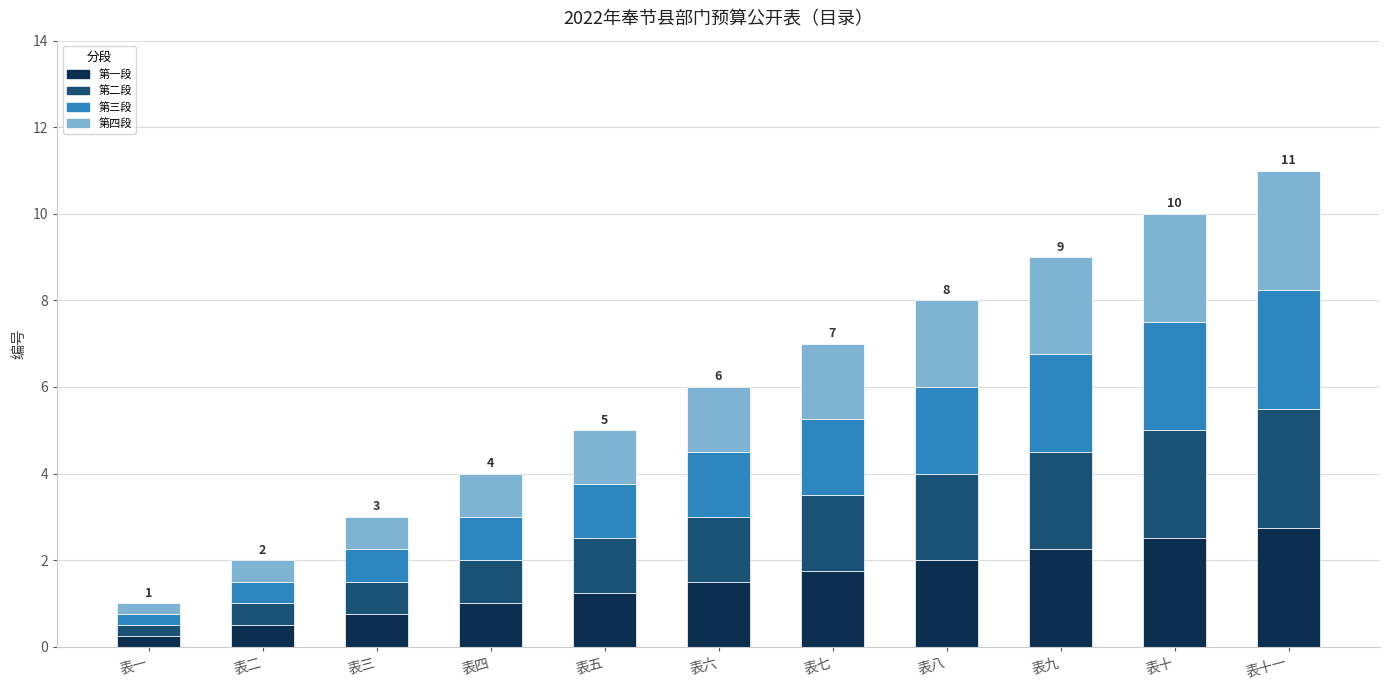

Are the bars grouped side by side (vs. stacked)?

No